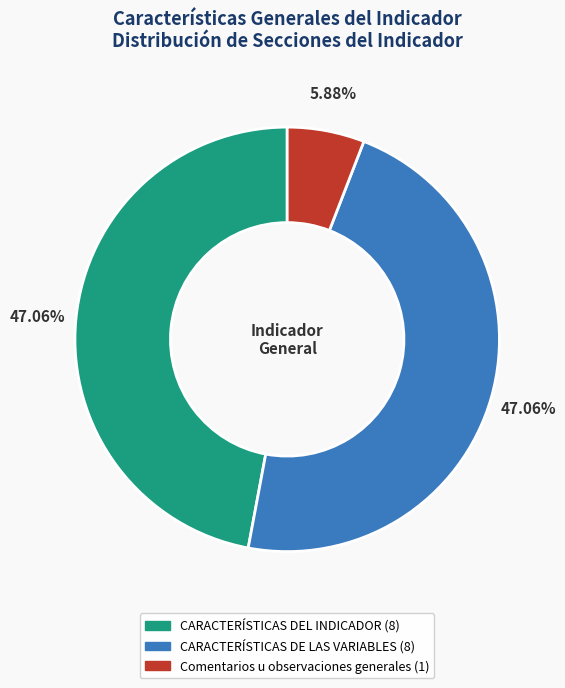

How many slices are in this pie chart?

3